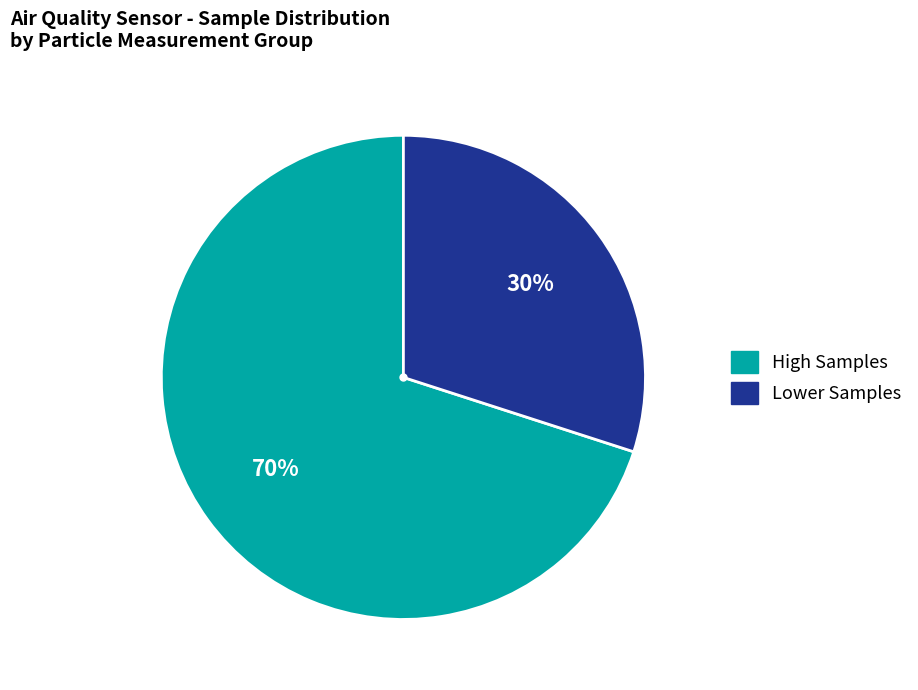

How many slices are in this pie chart?

2